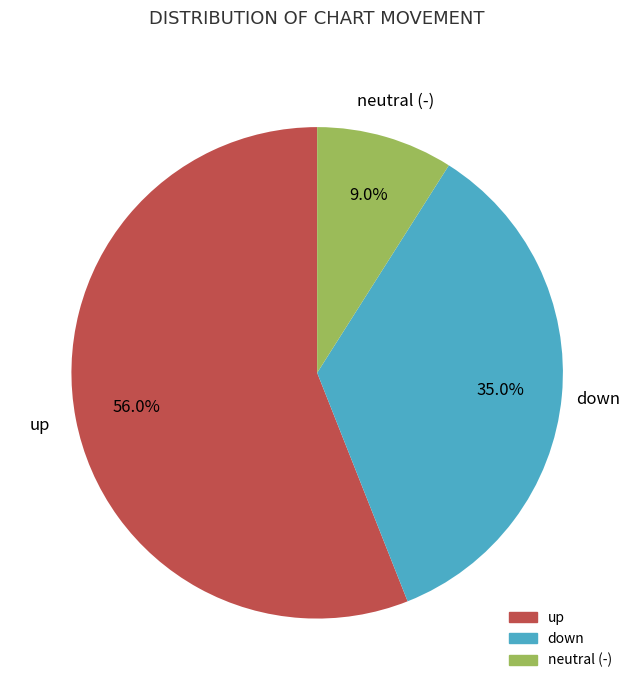

How many segments does this pie chart have?

3